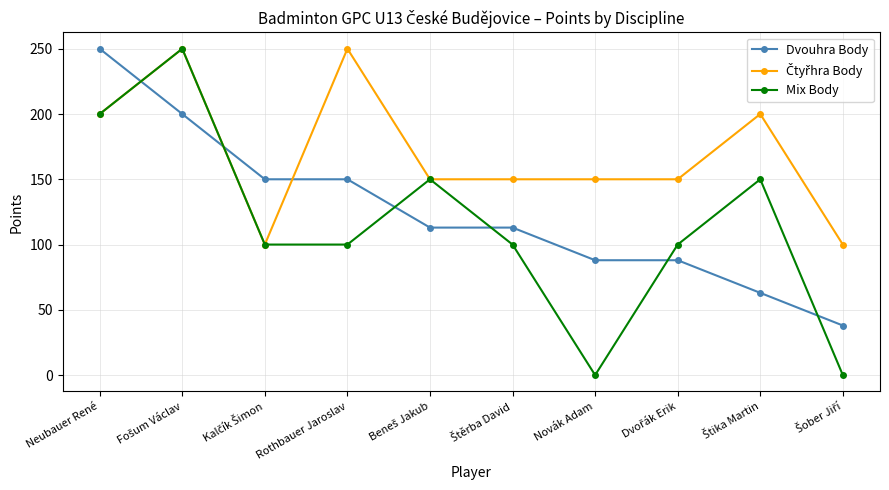

True or false: Mix Body has a value of 300 at Neubauer René.

False